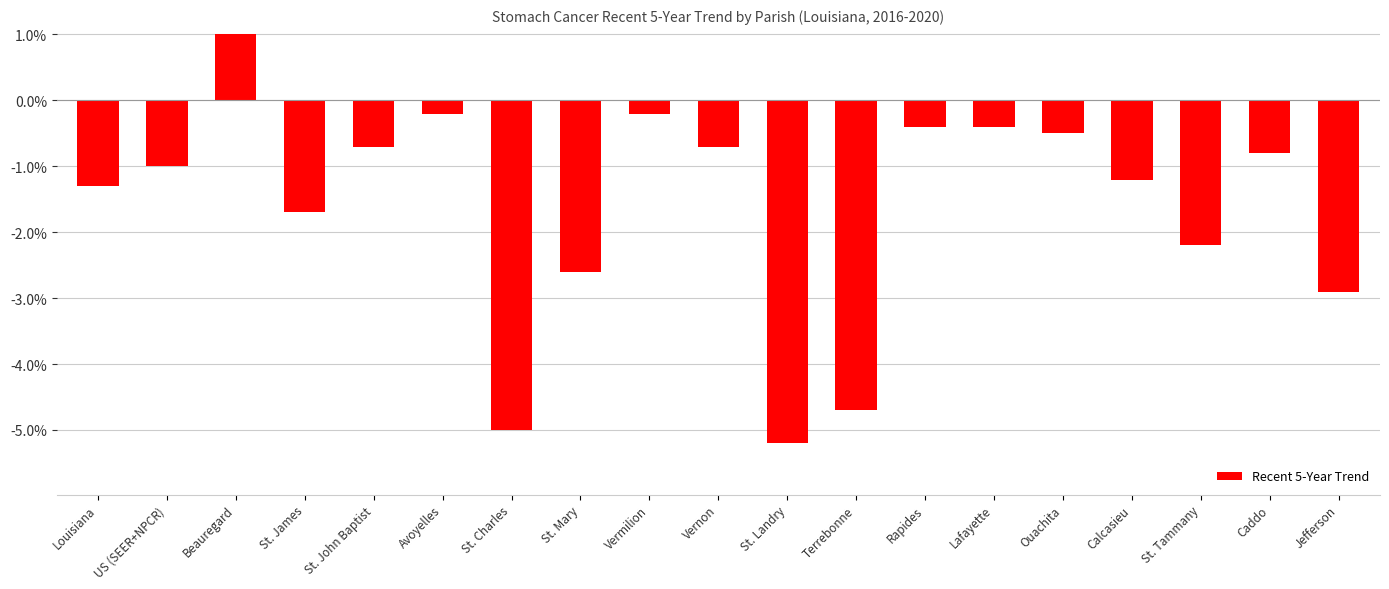

Where does the data first go above -1?

Beauregard